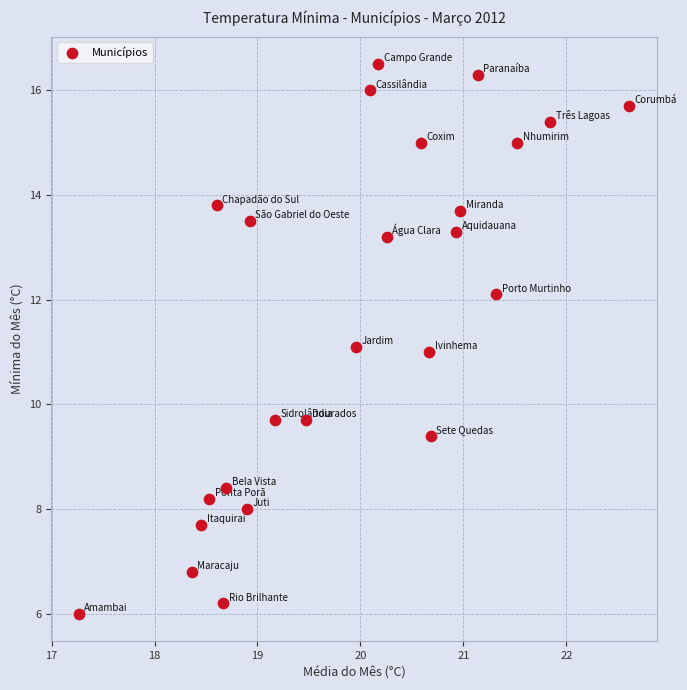

What is the range of Y values (max minus min)?

10.5